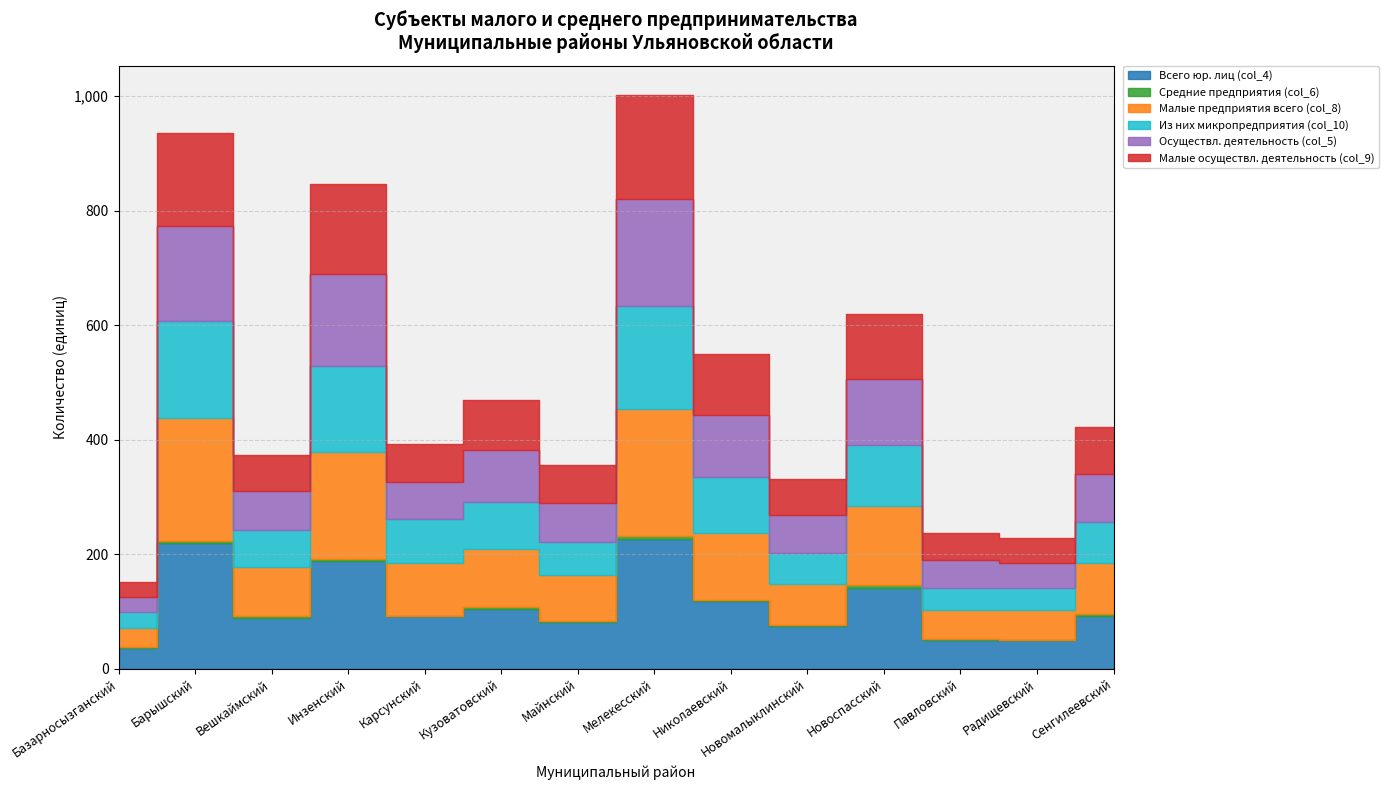

Which series changed the most between Карсунский and Новоспасский?

Всего юр. лиц (col_4)